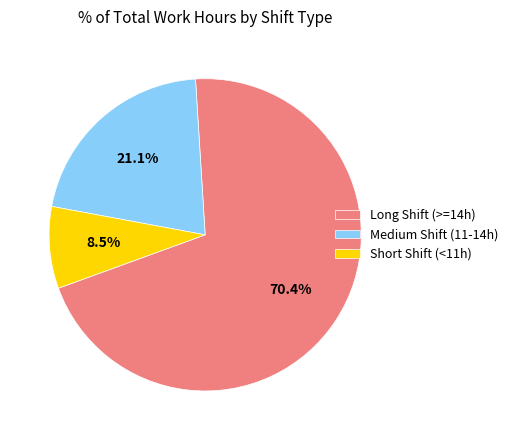

Count the number of slices in the pie.

3